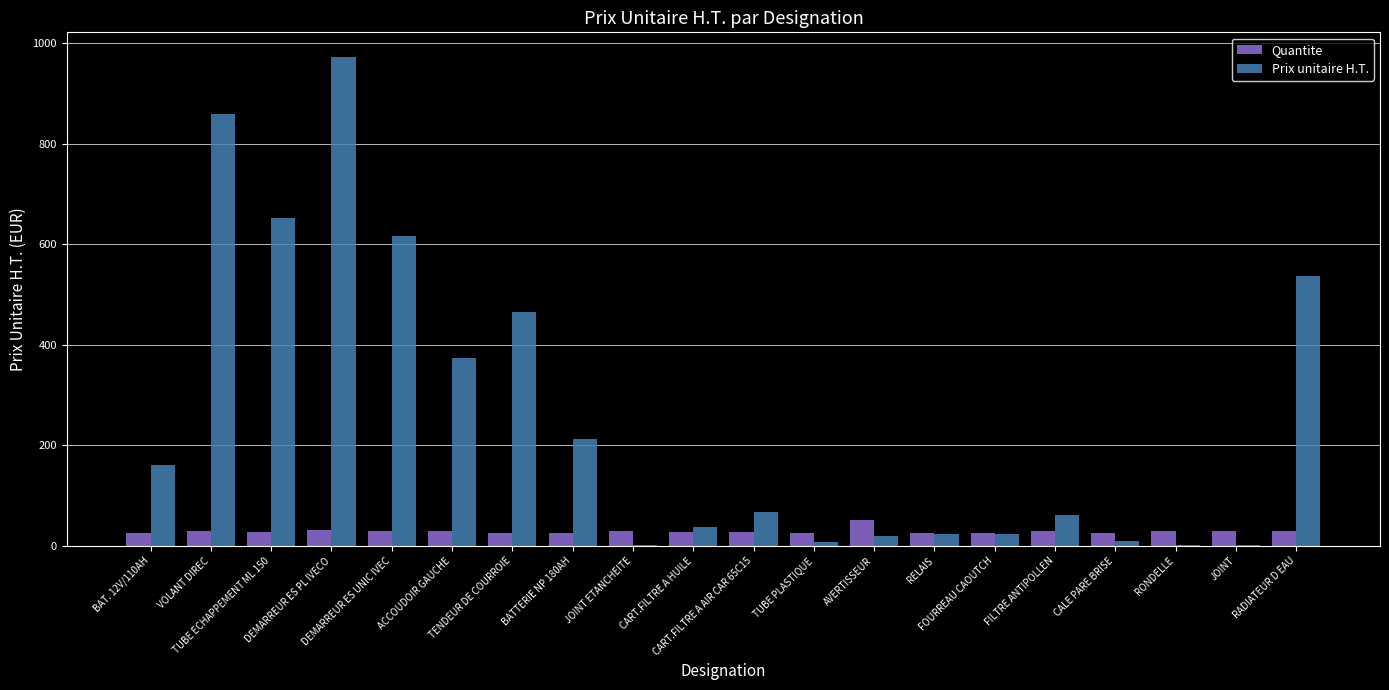

Which series has the largest total across all categories?

Prix unitaire H.T.